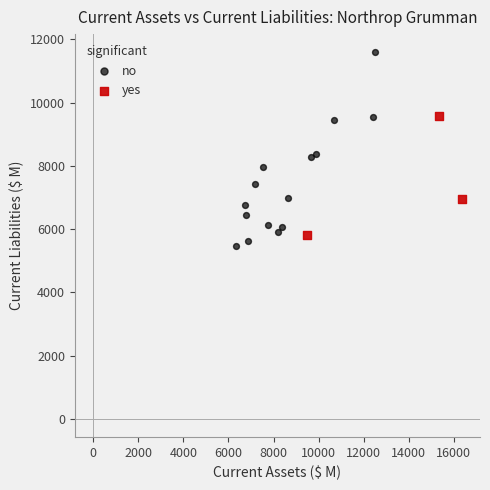

Which series reaches the maximum Y coordinate?

no